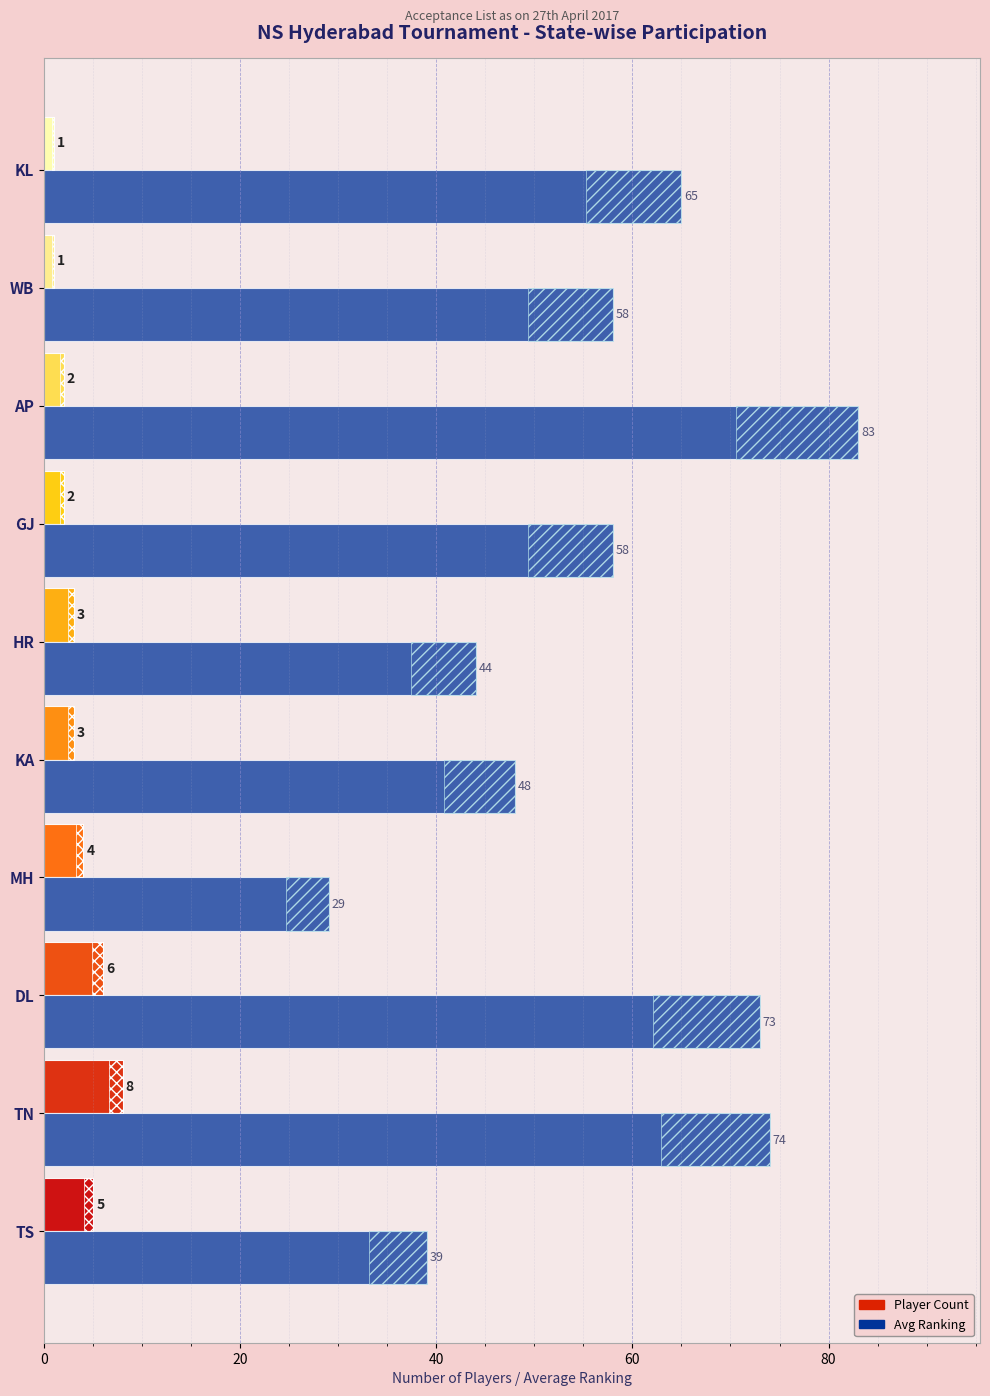

Which series has the widest spread of values?

Avg Ranking